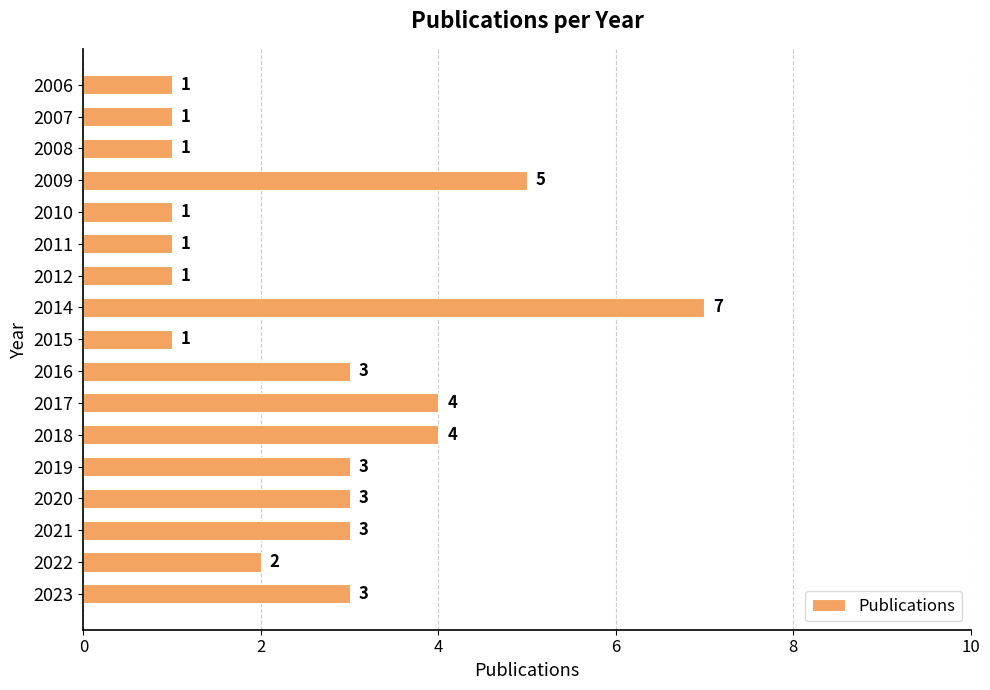

What is the difference between the maximum and minimum values?

6